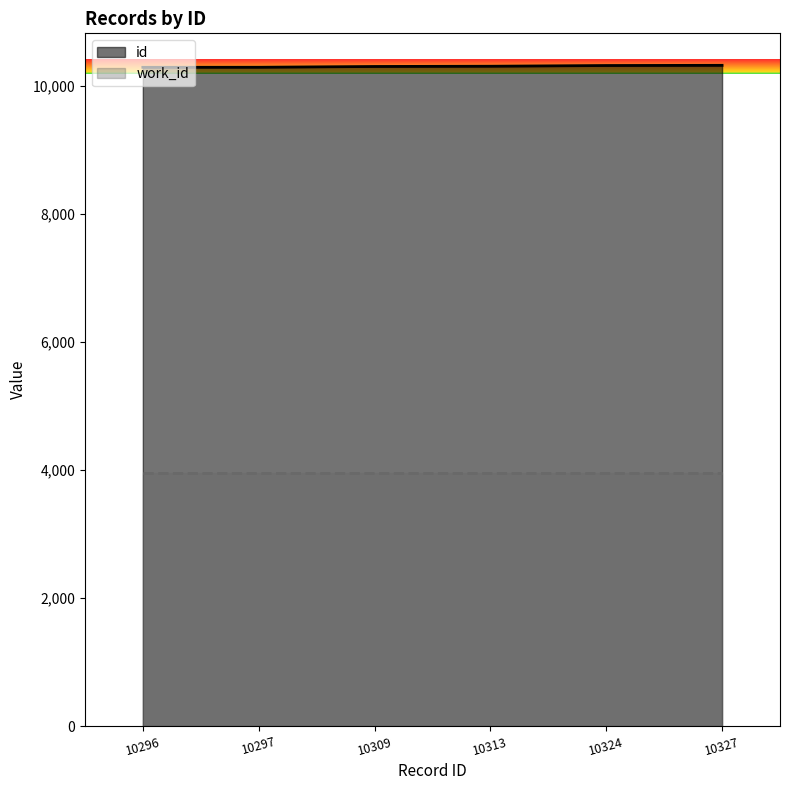

The id series shows 6488 at 10327. True or false?

False